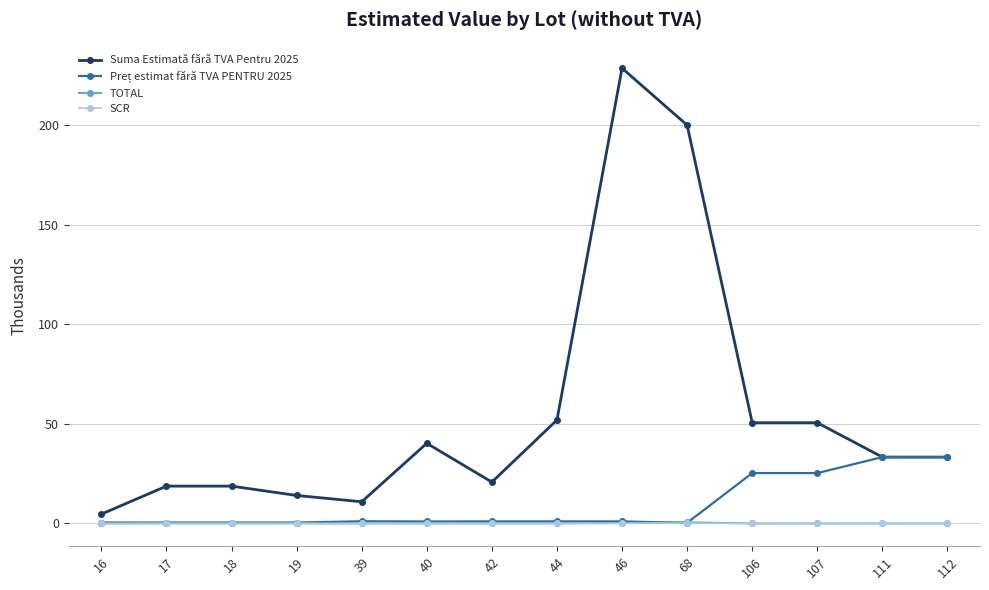

What is the maximum value shown in the chart?

228.7